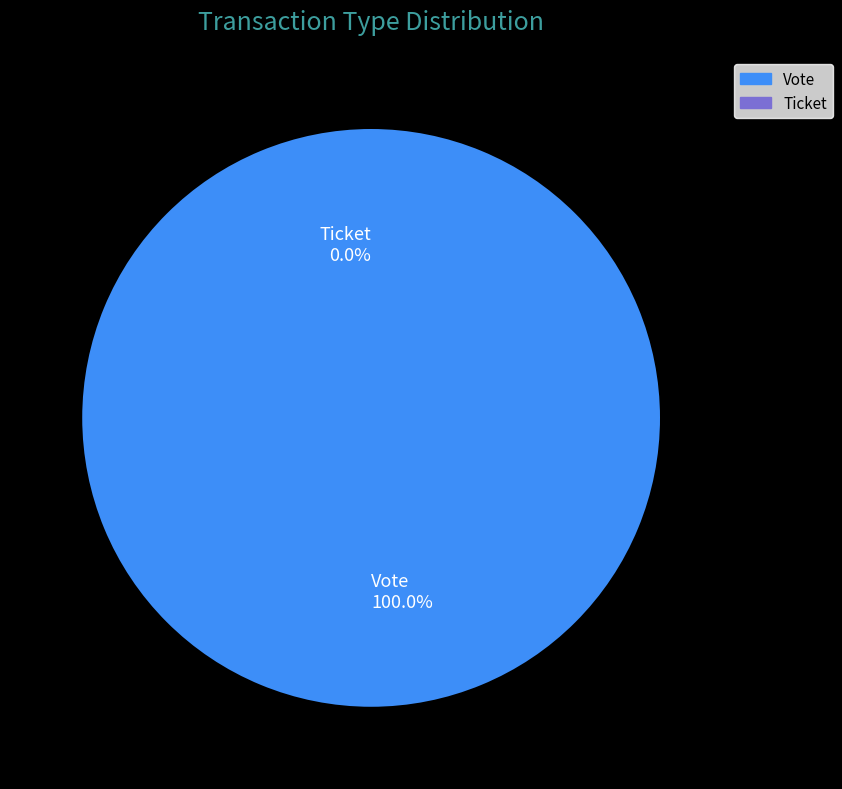

Rank the categories by value from highest to lowest.

Vote, Ticket